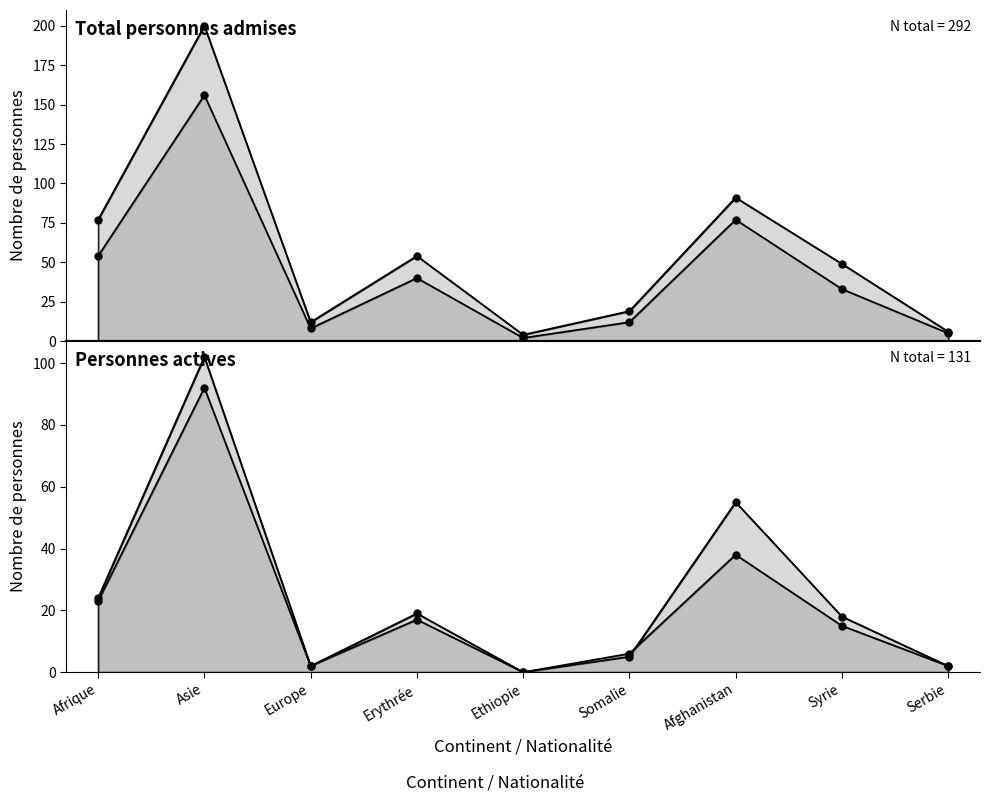

What is the maximum value for Personnes actives?

102